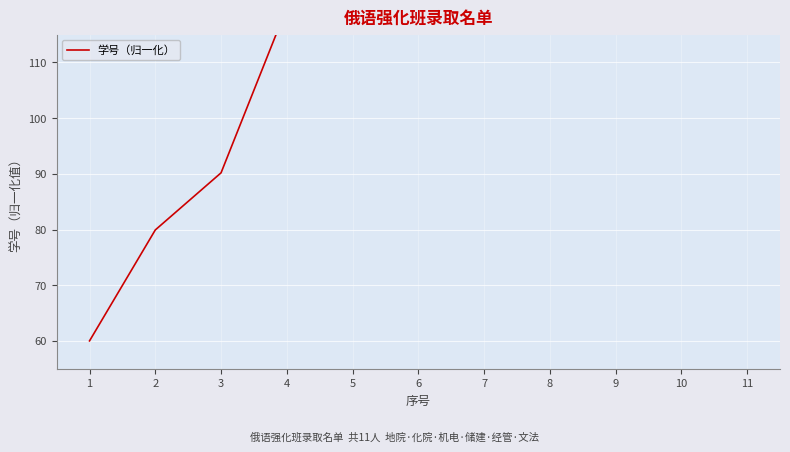

Reading left to right, extract all data points from this chart.

1=60.0	2=79.9	3=90.2	4=119.9	5=119.9	6=140.0	7=140.5	8=140.0	9=140.4	10=159.9	11=160.0